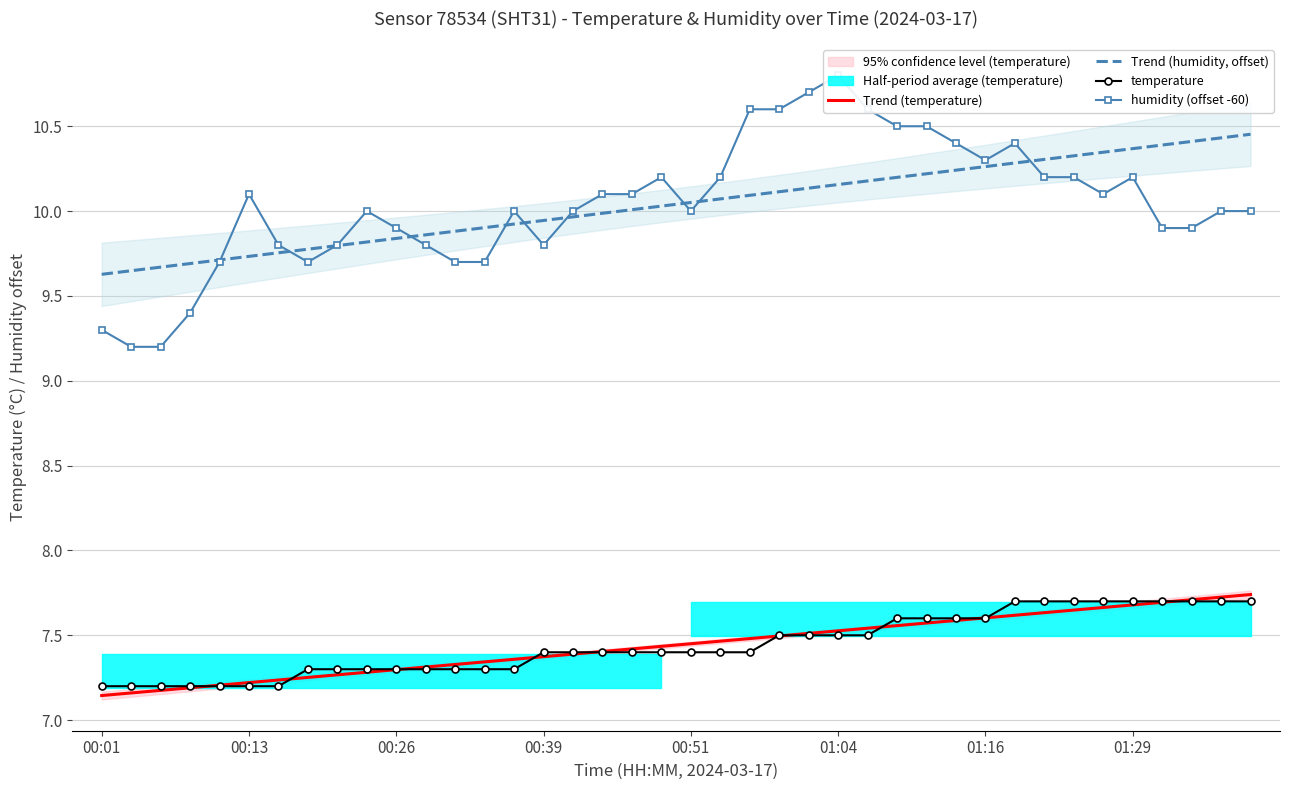

Count the number of data series in this chart.

4